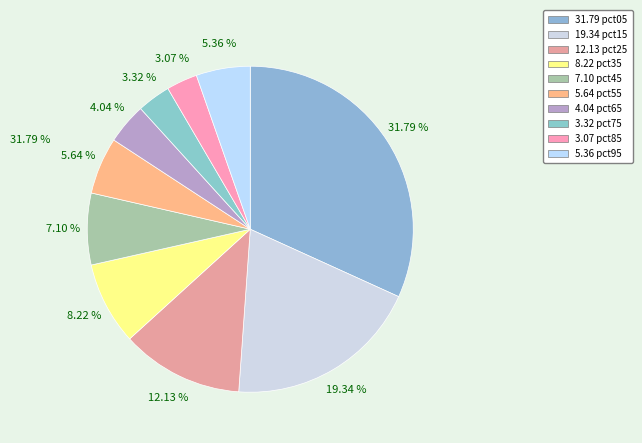

Does any single category account for the majority?

No